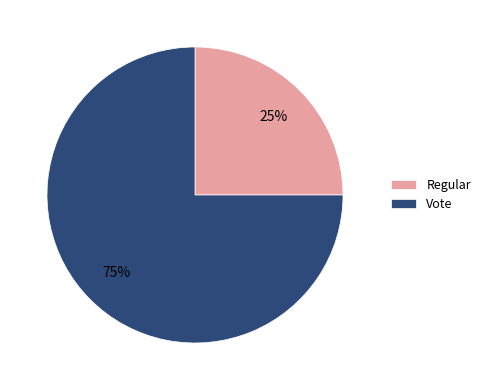

Is the sum of Vote and Regular greater than half?

Yes